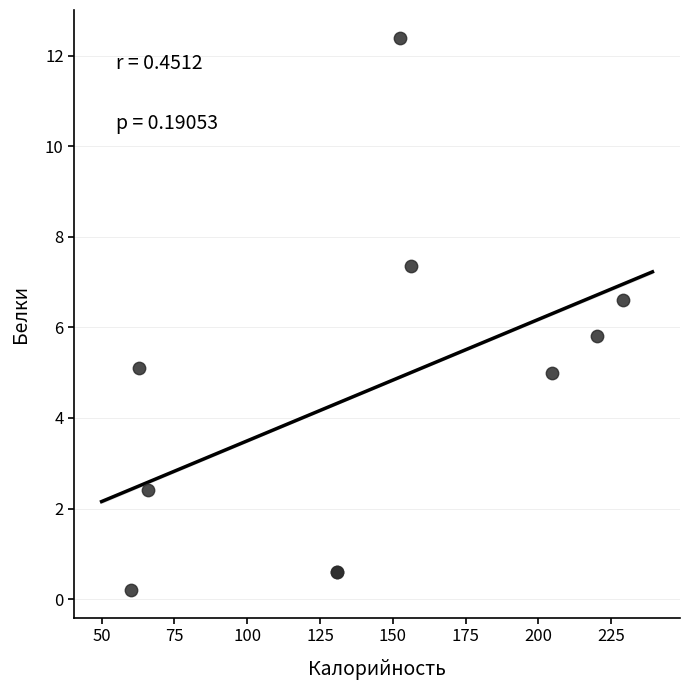

What Y value in the scatter plot is closest to 6?

5.8